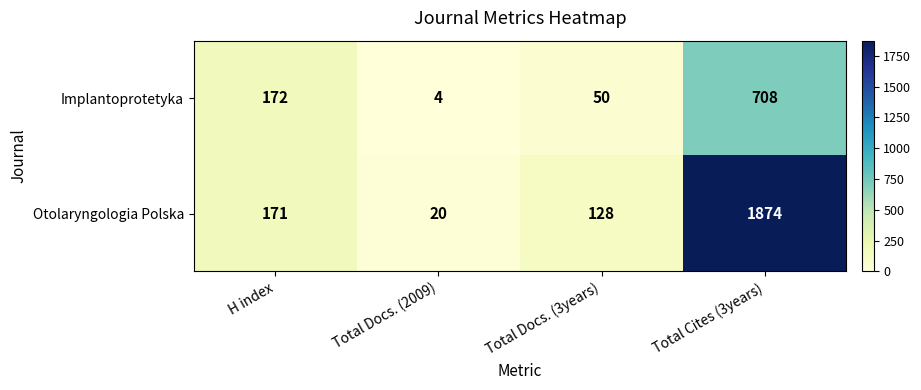

Reading left to right, list all the values displayed in this chart.

Implantoprotetyka: H index=172	Total Docs. (2009)=4	Total Docs. (3years)=50	Total Cites (3years)=708
Otolaryngologia Polska: H index=171	Total Docs. (2009)=20	Total Docs. (3years)=128	Total Cites (3years)=1874